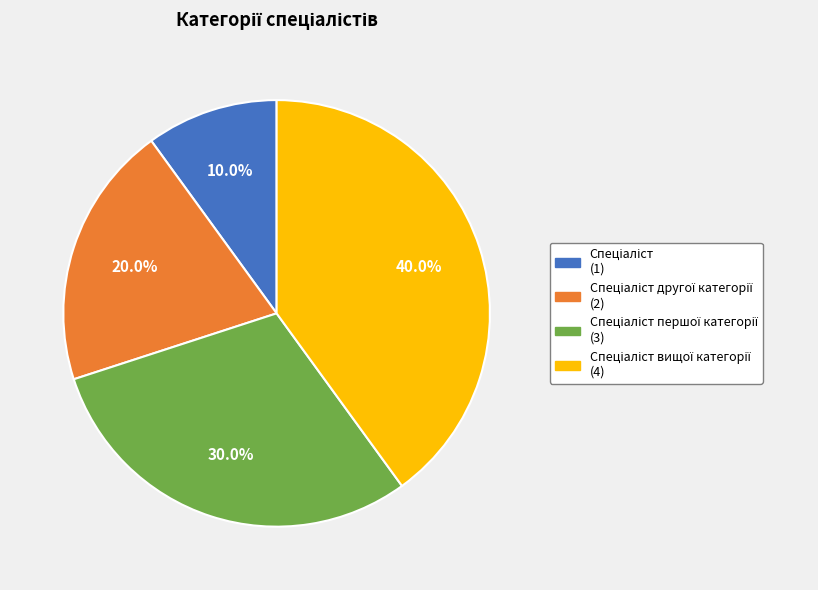

Is there any slice that represents more than half of the pie?

No